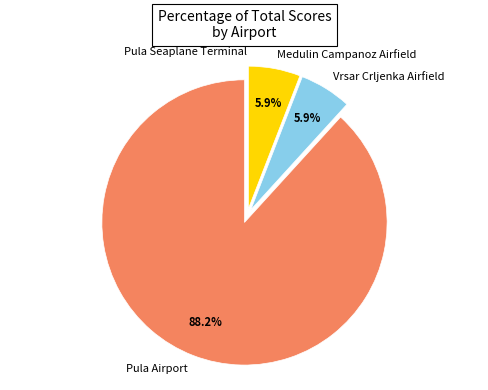

True or false: Pula Airport accounts for 88% of the total.

True